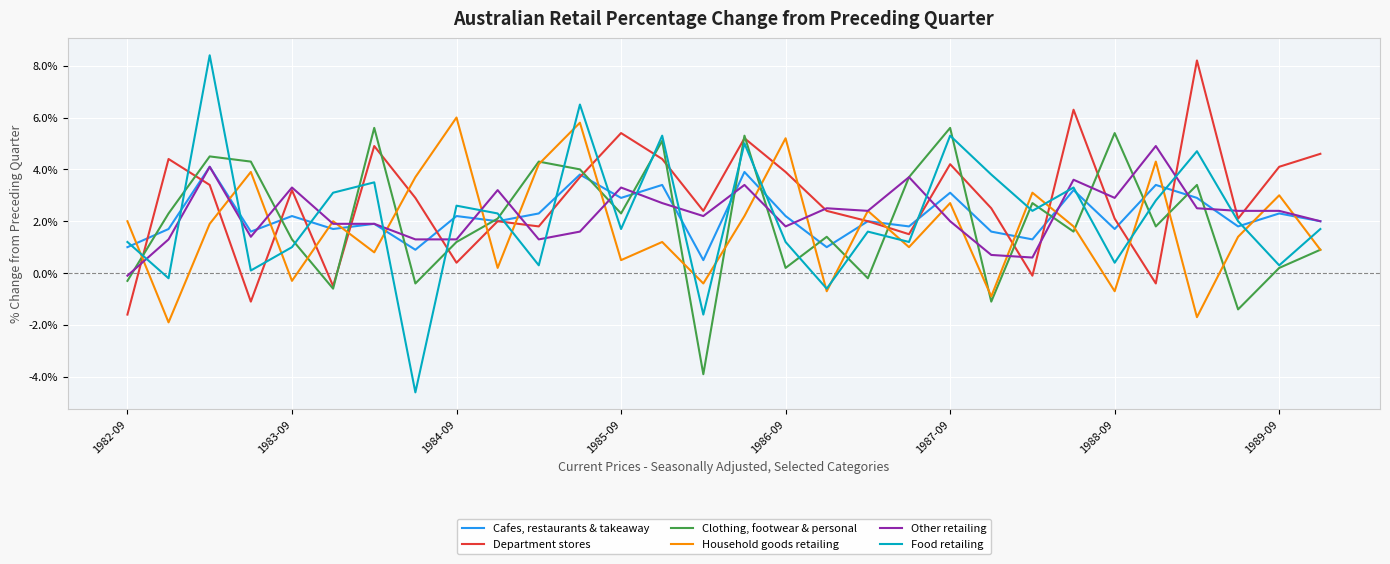

How many categories are shown in the chart?

30